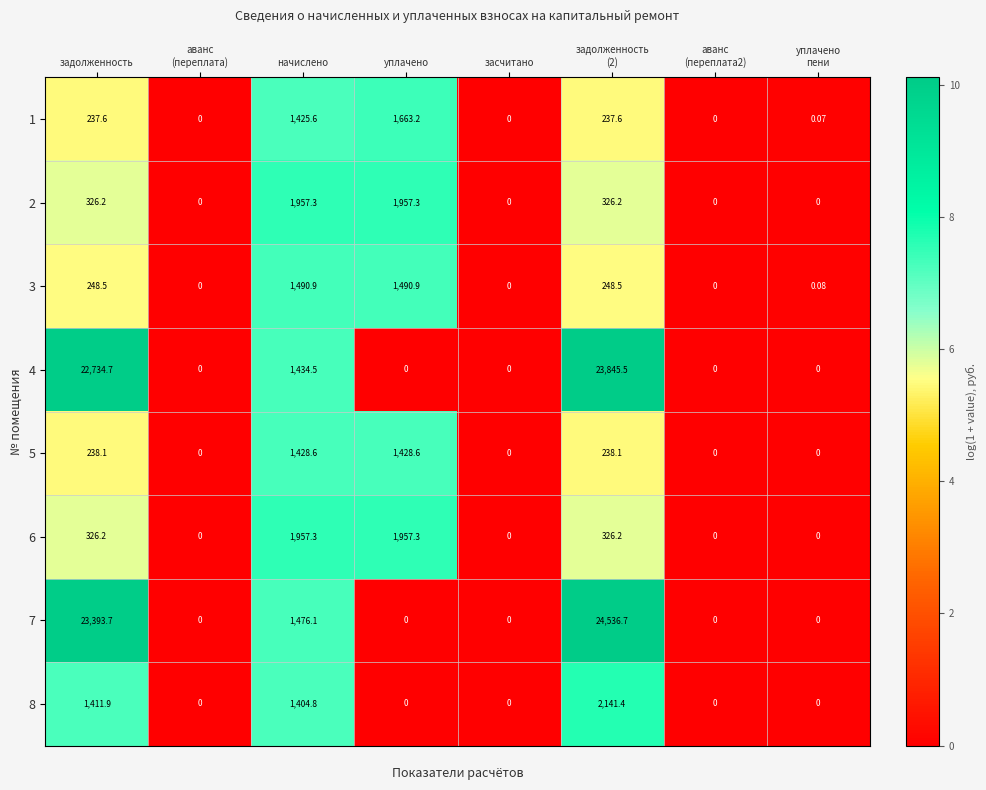

Where does the 3 series first go above 248?

задолженность